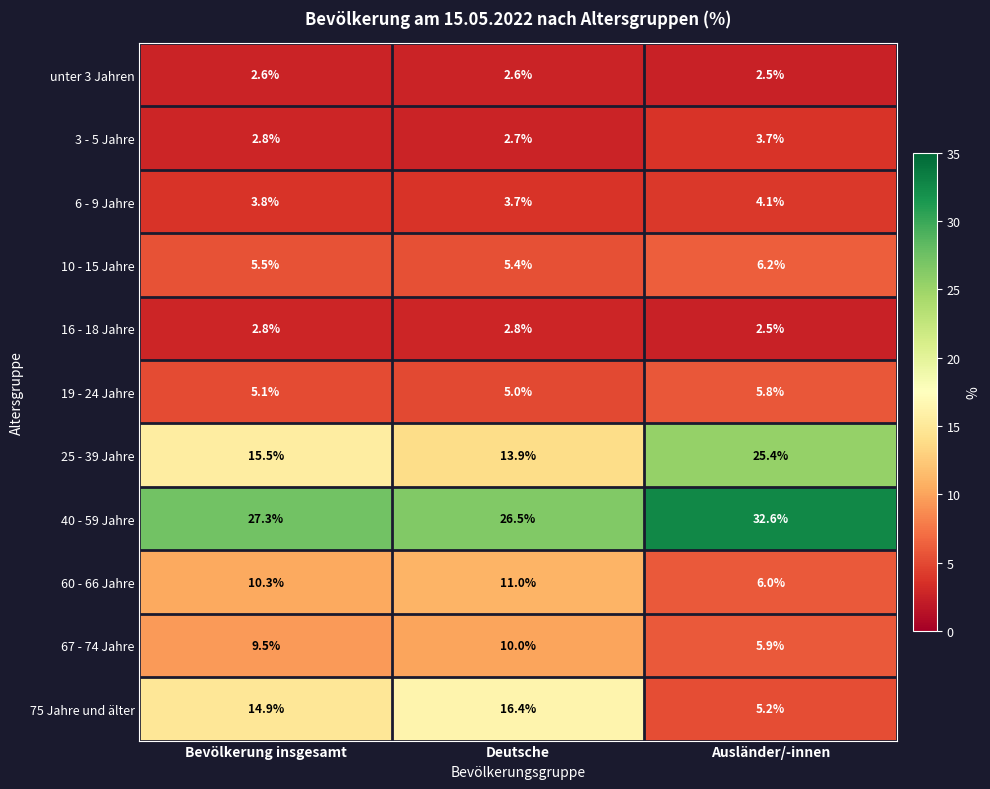

What is the difference between the 60 - 66 Jahre values at Deutsche and Ausländer/-innen?

5.0